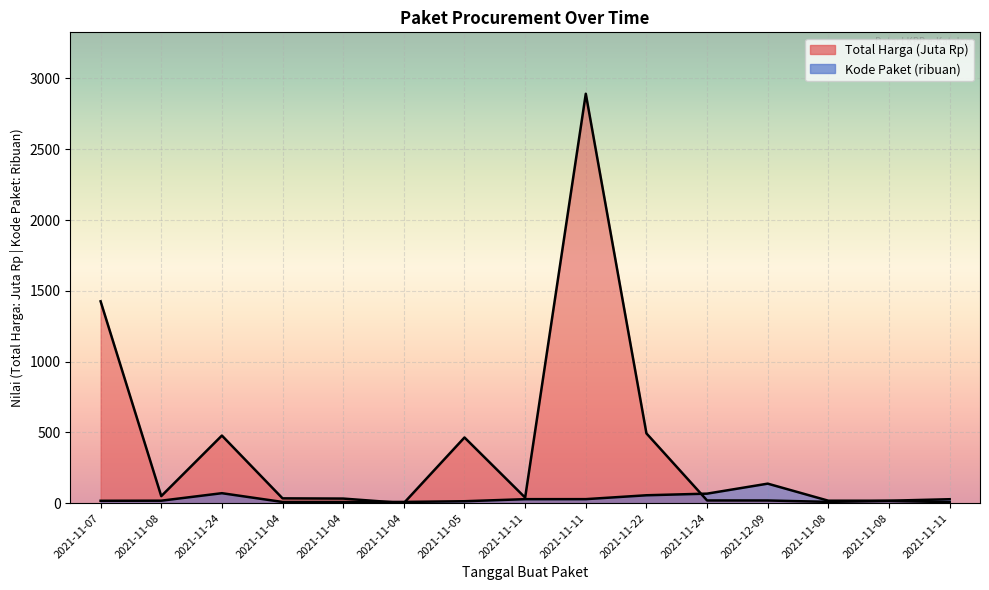

Where do Total Harga and Kode Paket first cross each other?

2021-11-04 and 2021-11-04